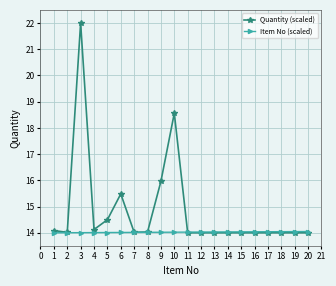

Does the chart have visible grid lines?

Yes